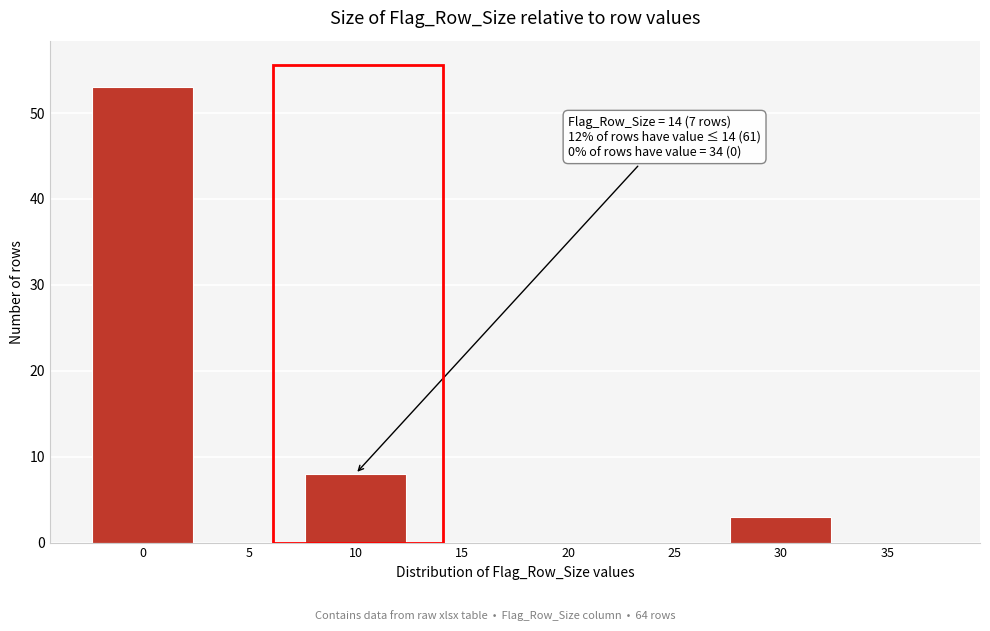

Reading right to left, transcribe all the data shown in this chart.

35=0	30=3	25=0	20=0	15=0	10=8	5=0	0=53